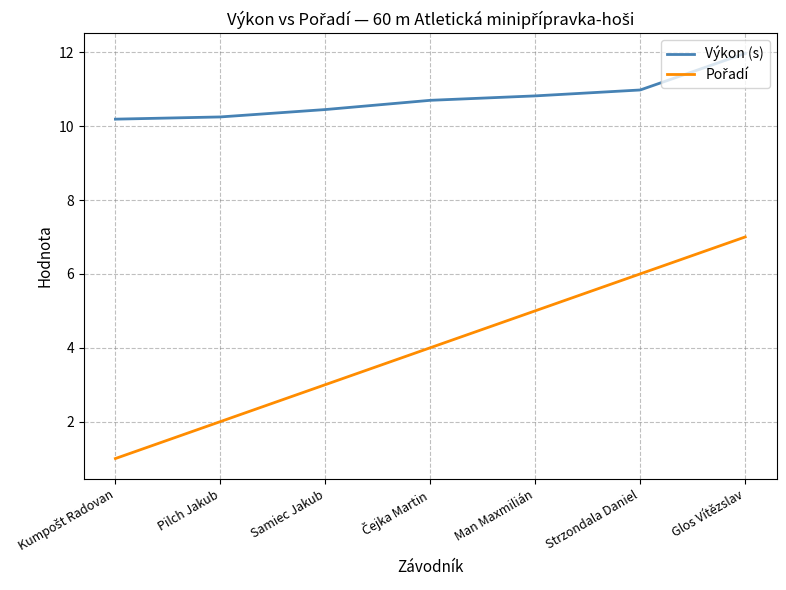

Which series has the largest total across all categories?

Výkon (s)